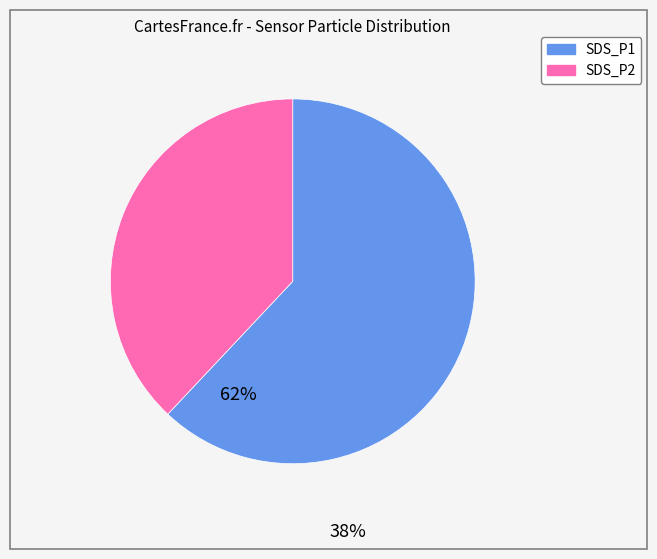

Which slice represents more than half of the pie?

SDS_P1